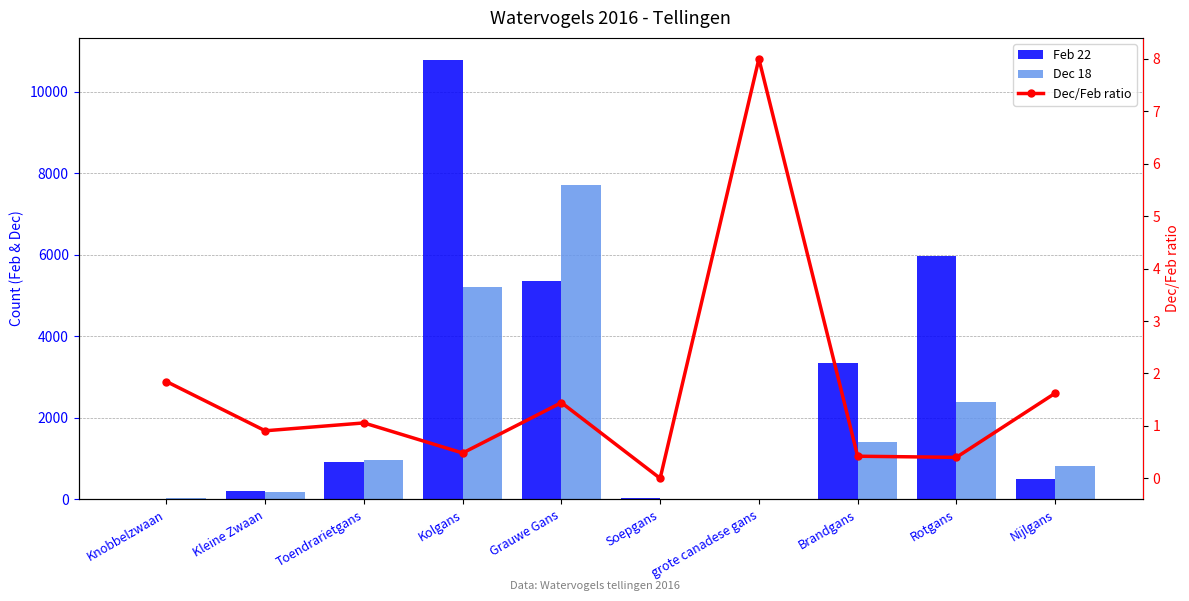

At which label is Feb 22 closest to 5394?

Grauwe Gans